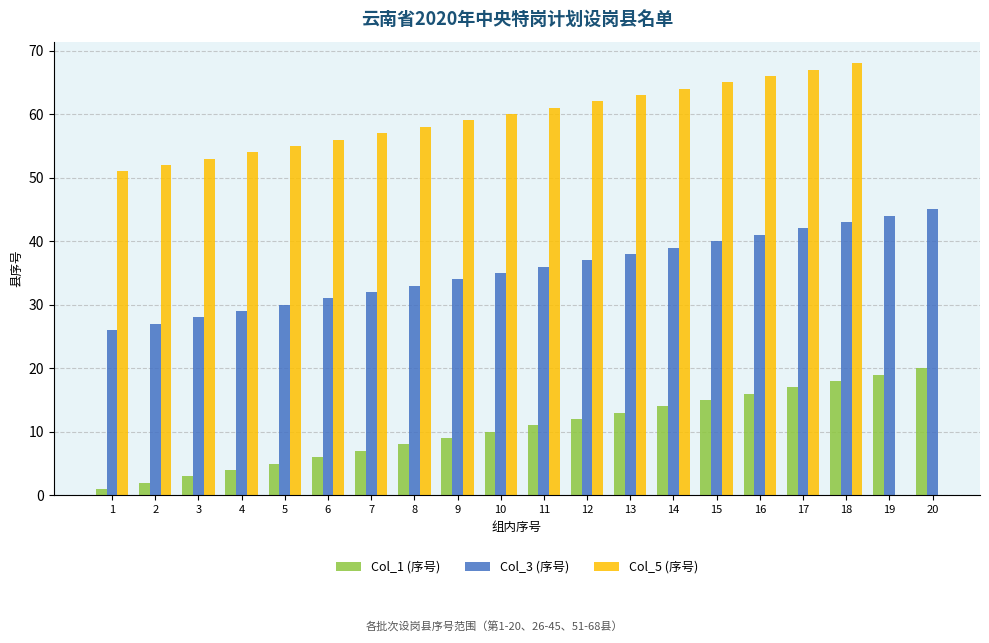

What is the value of the Col_1 (序号) bar at the 4th from the left?

4